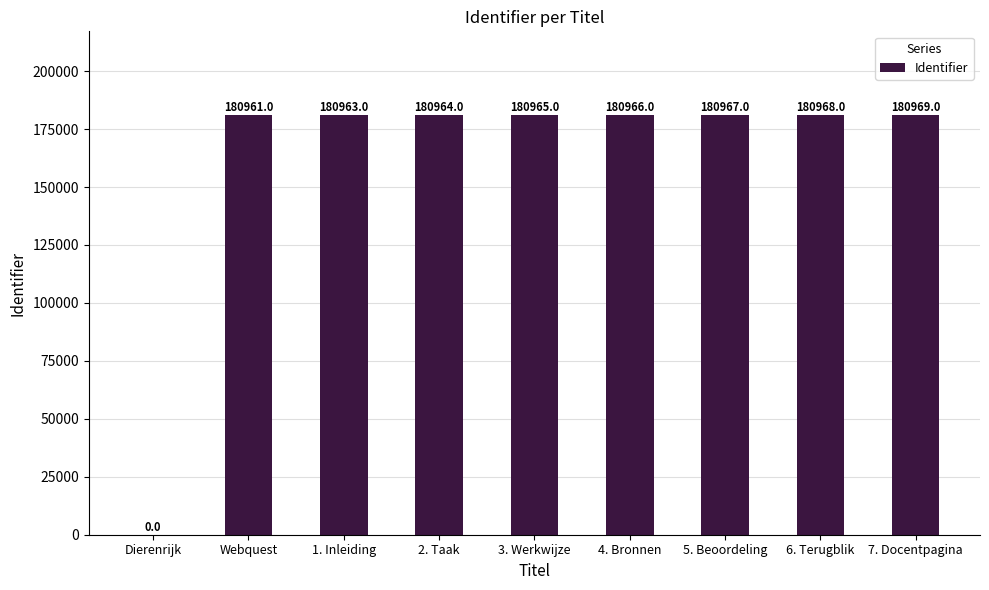

Is it true that the value at 5. Beoordeling is 84472?

False